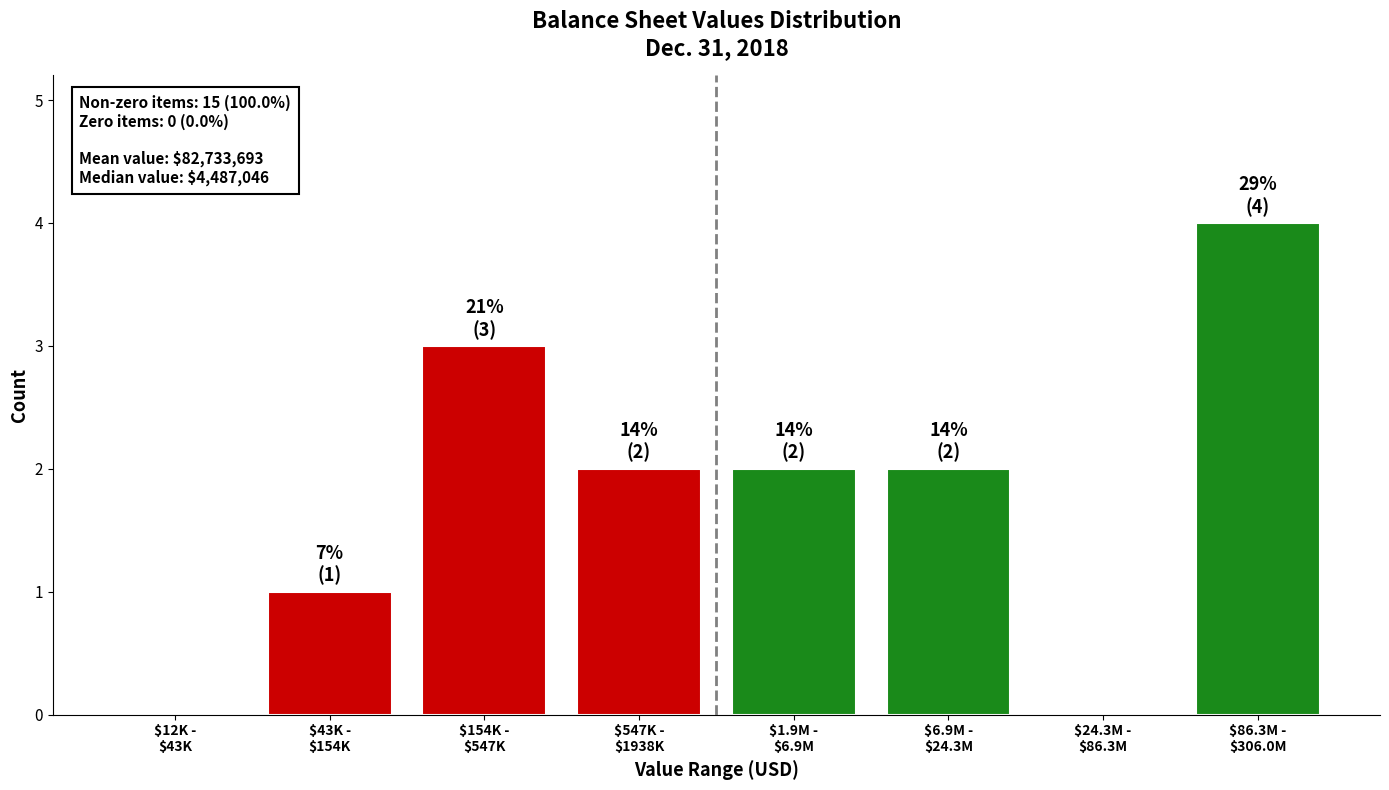

How many categories are shown in the chart?

8